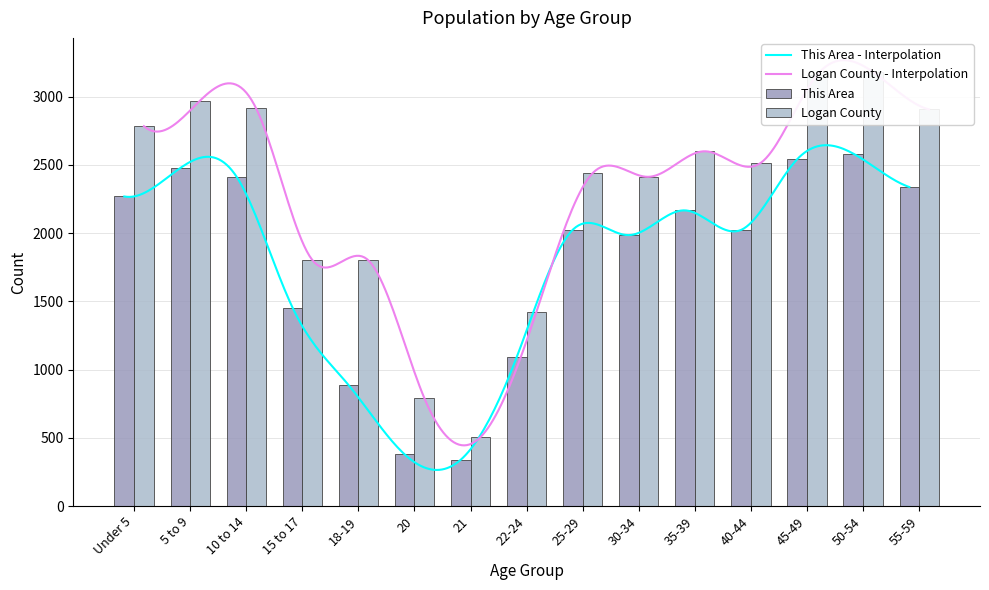

What is the sum of all Logan County values?

34196